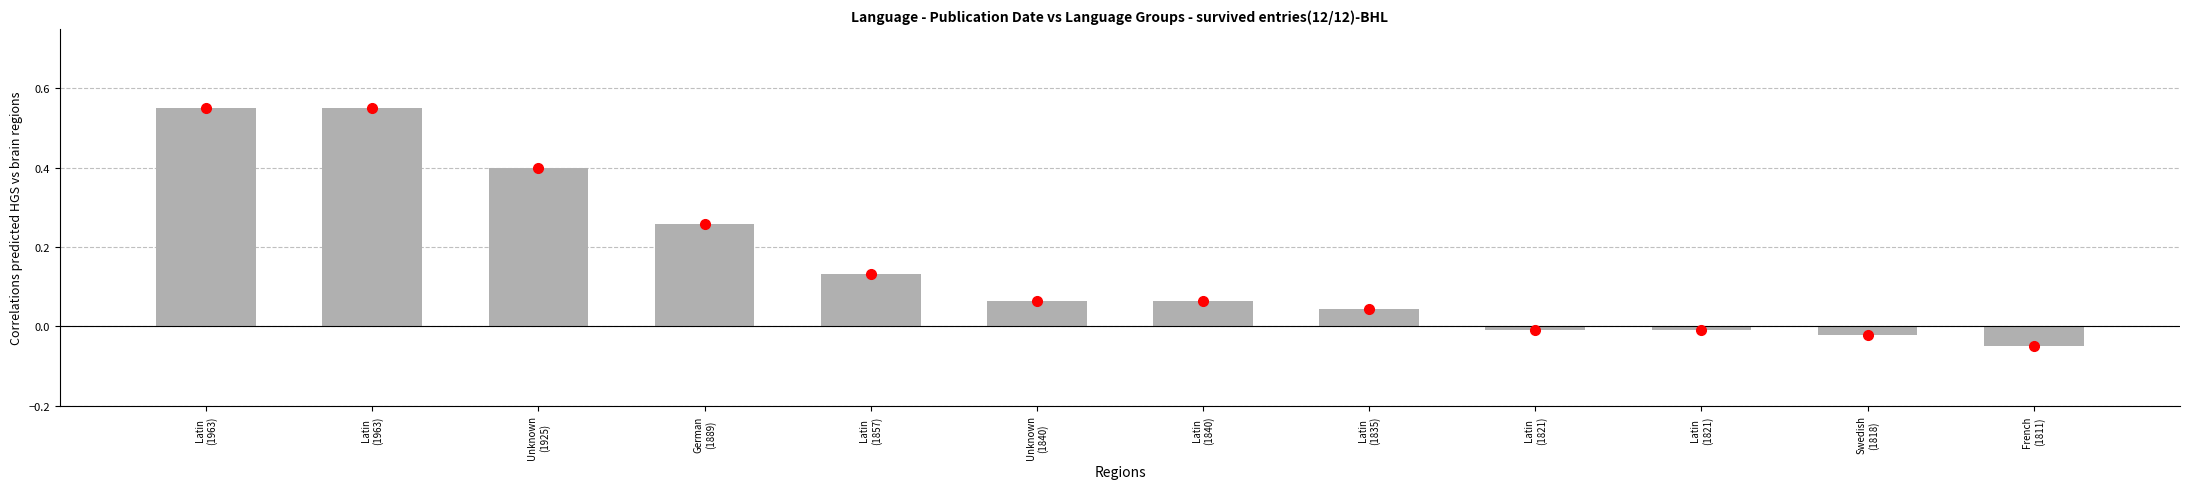

What is the average value?

0.2